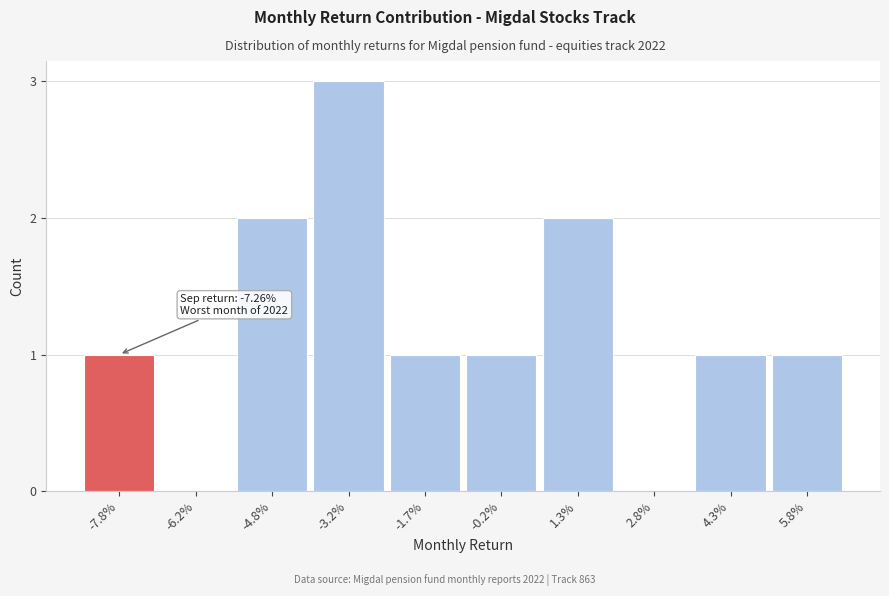

Reading left to right, list all the values displayed in this chart.

-7.8%=1	-6.2%=0	-4.8%=2	-3.2%=3	-1.7%=1	-0.2%=1	1.3%=2	2.8%=0	4.3%=1	5.8%=1